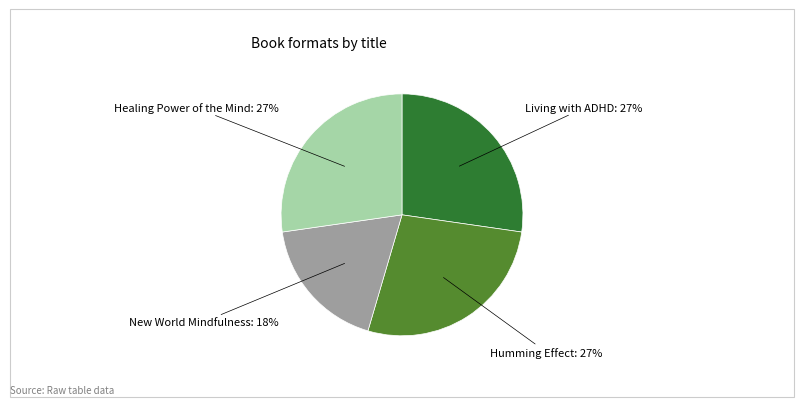

To the nearest percent, what is the average slice percentage?

25%